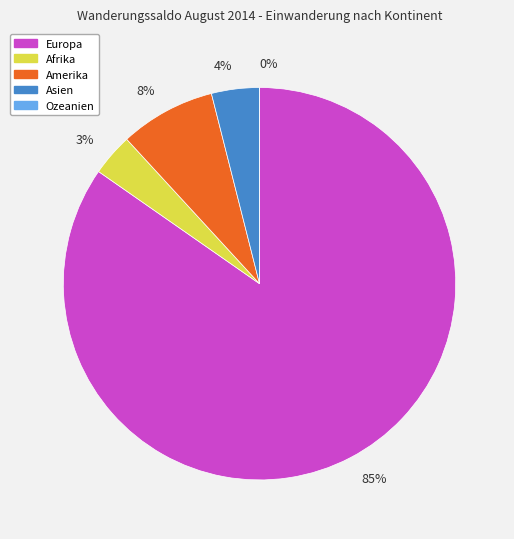

How many segments does this pie chart have?

5